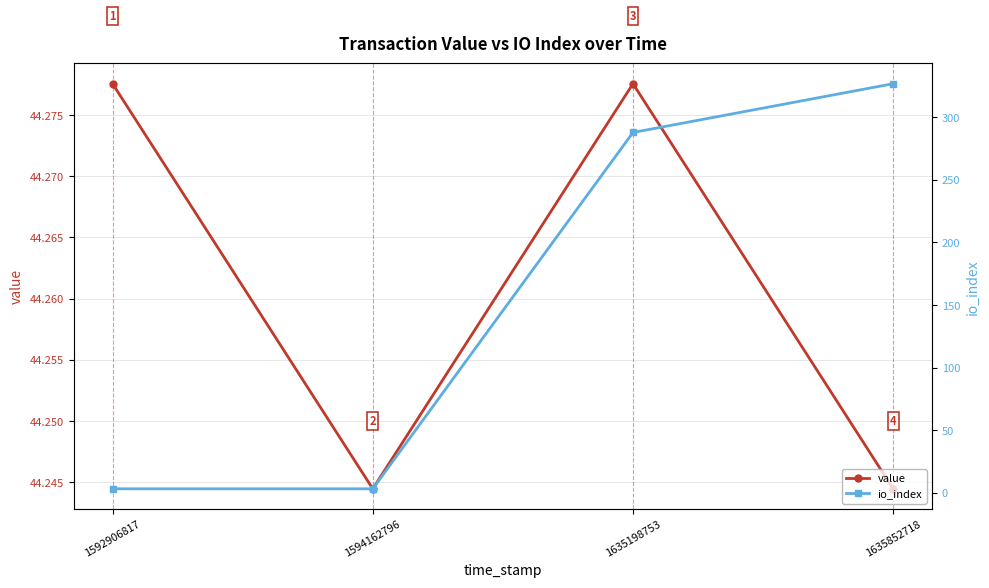

Where does the io_index series first go above 288?

1635852718